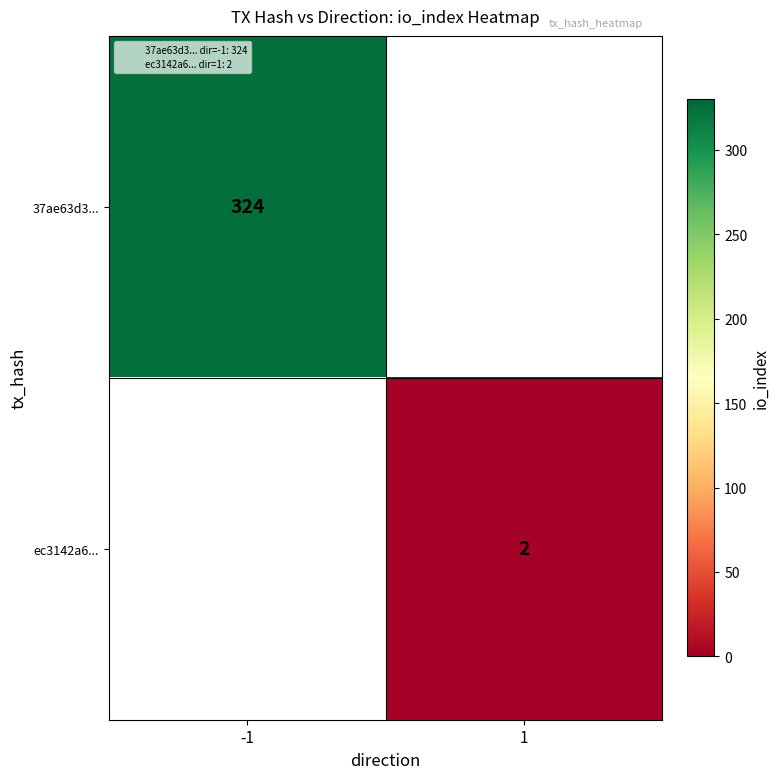

List the series in order of their peak value, highest first.

37ae63d3..., ec3142a6...